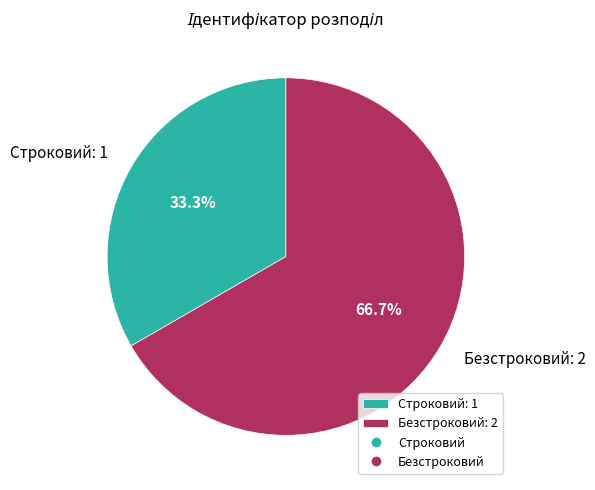

Which category has the smallest portion of the pie?

Строковий